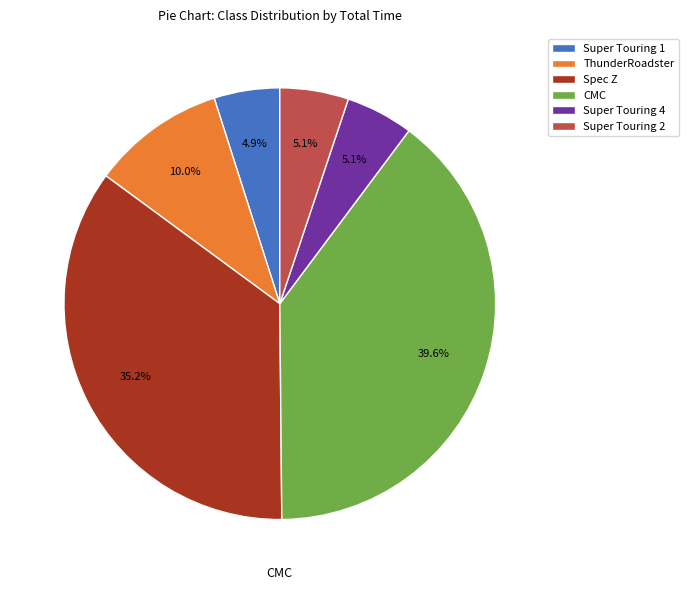

Is it true that Super Touring 4 is 1% of the pie?

False